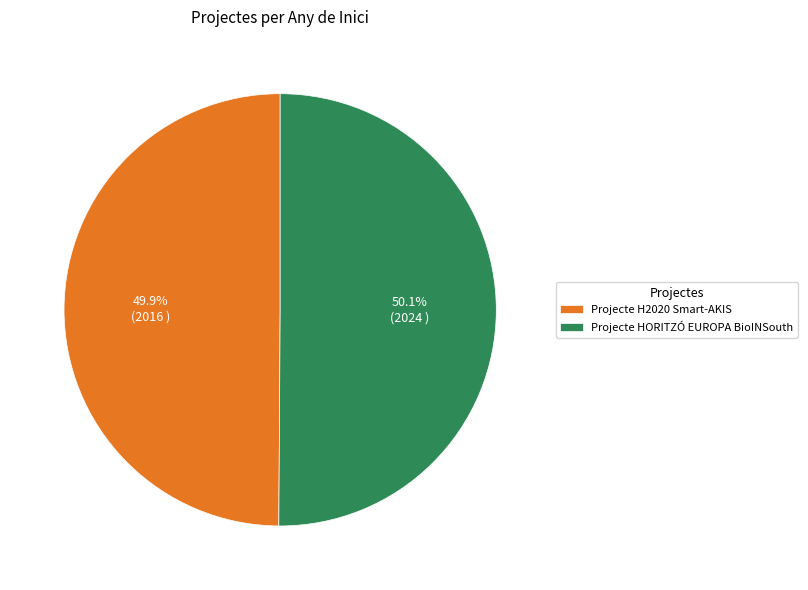

True or false: Projecte H2020 Smart-AKIS accounts for 50% of the total.

True